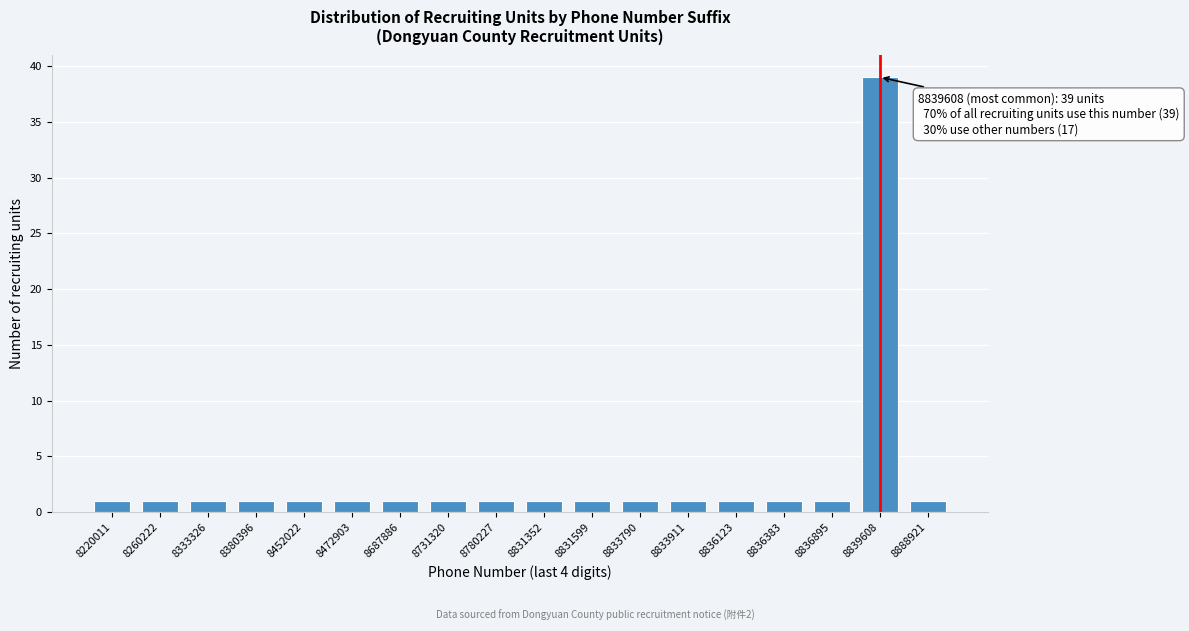

Reading right to left, extract all data points from this chart.

1	39	1	1	1	1	1	1	1	1	1	1	1	1	1	1	1	1